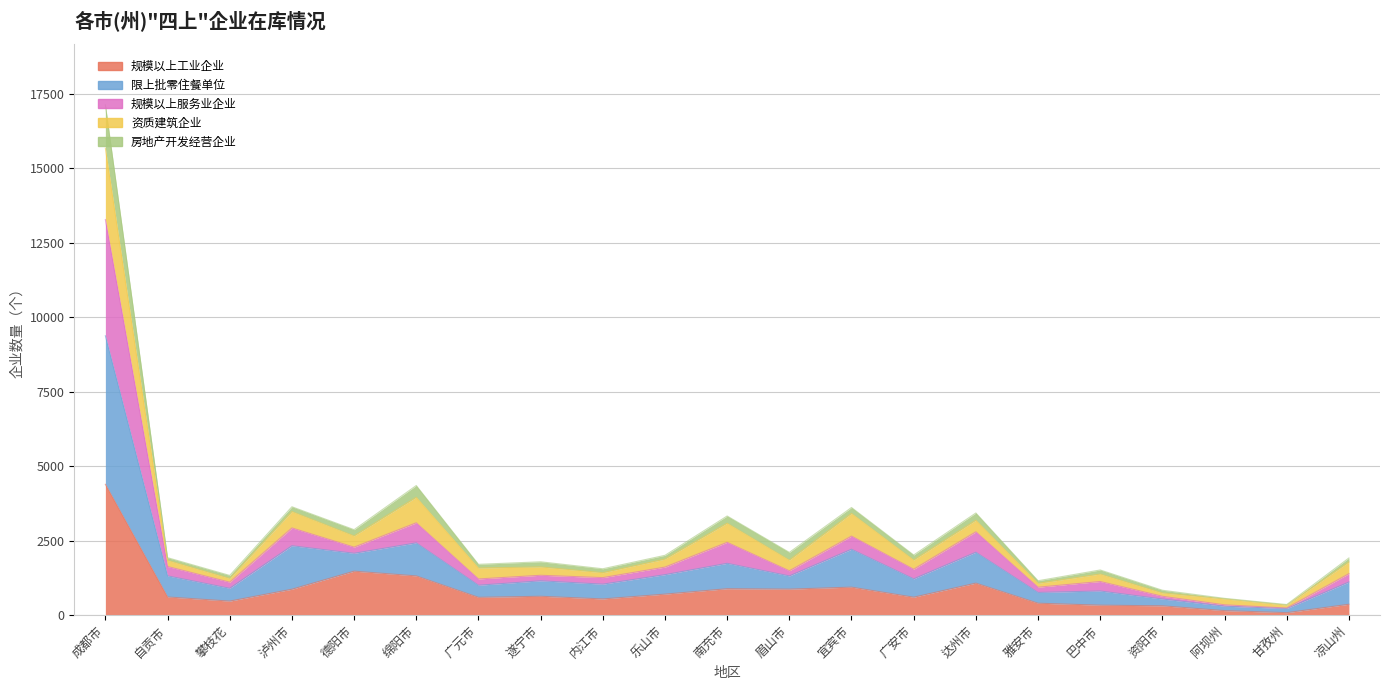

True or false: 规模以上工业企业 has a value of 880 at 广安市.

False